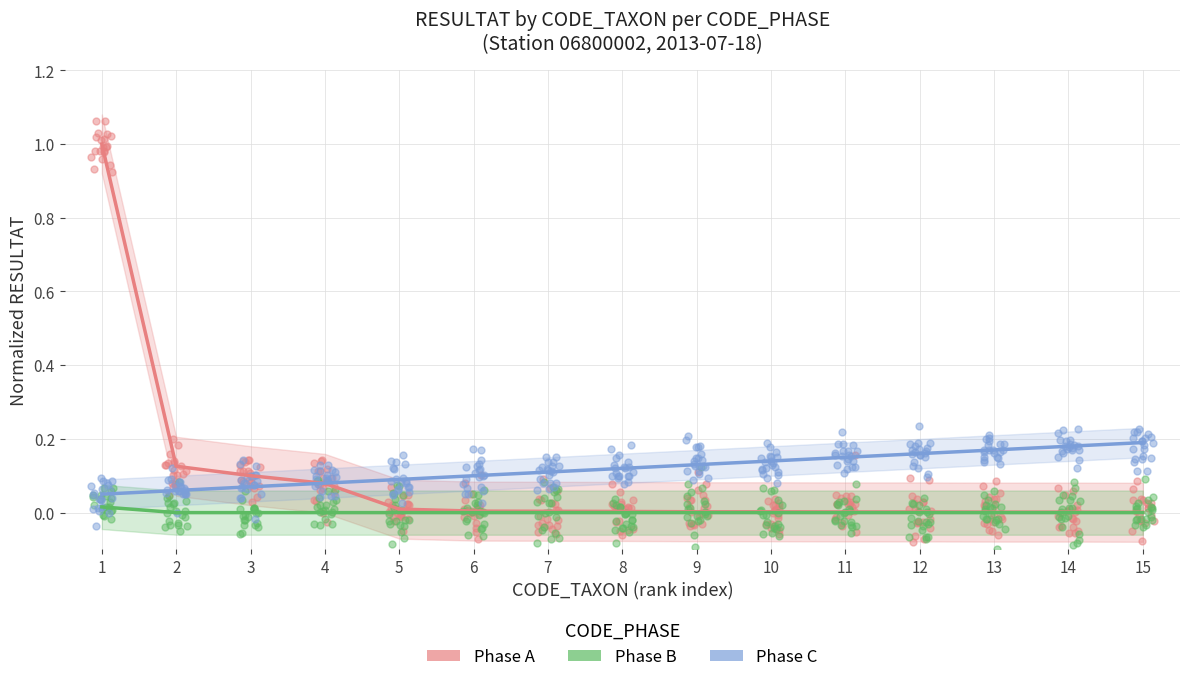

At which category is the sum across all series the highest?

1